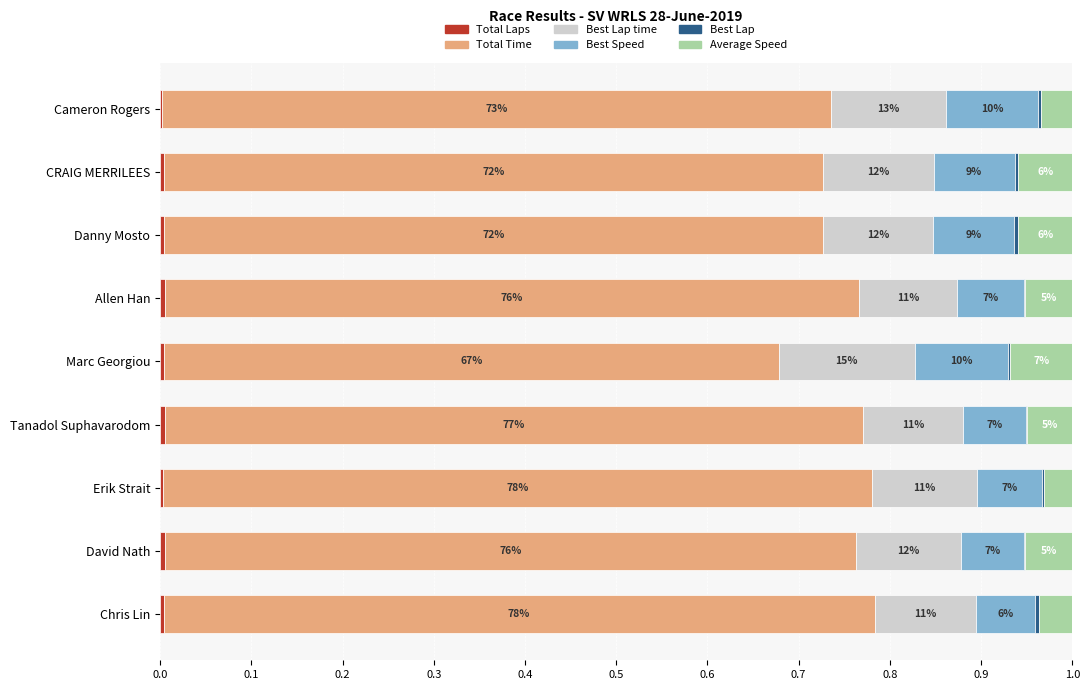

How many bars are there in each group?

6